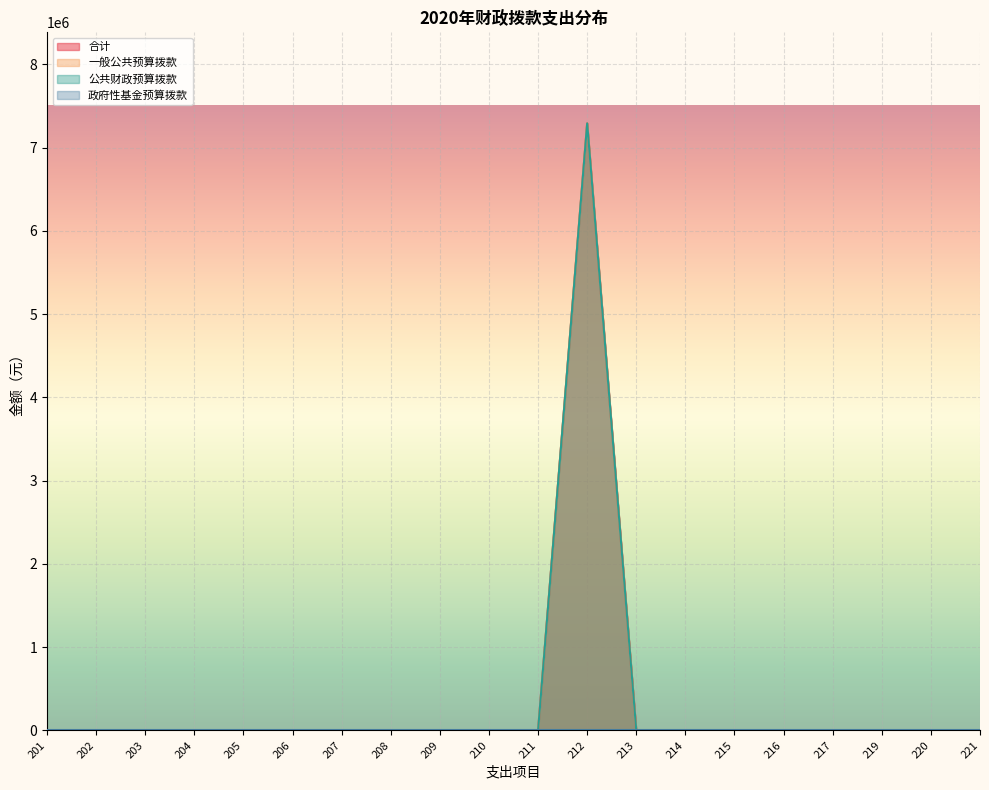

True or false: 公共财政预算拨款 and 合计 cross at least once.

False